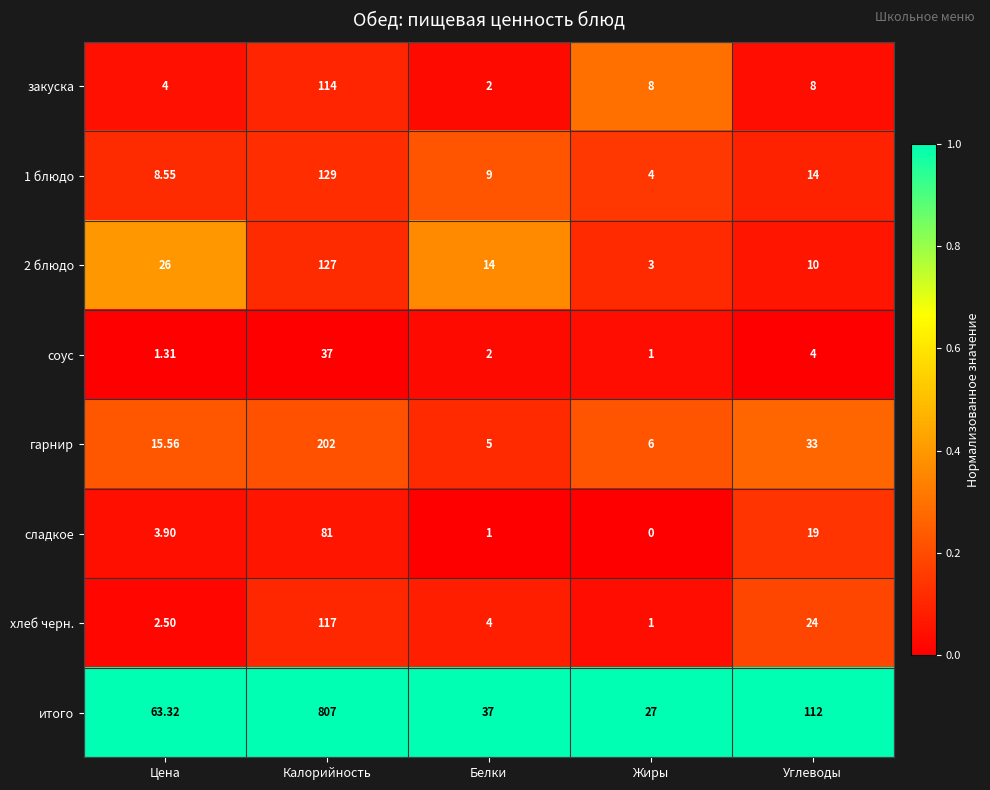

Which series changed the most between Жиры and Углеводы?

итого